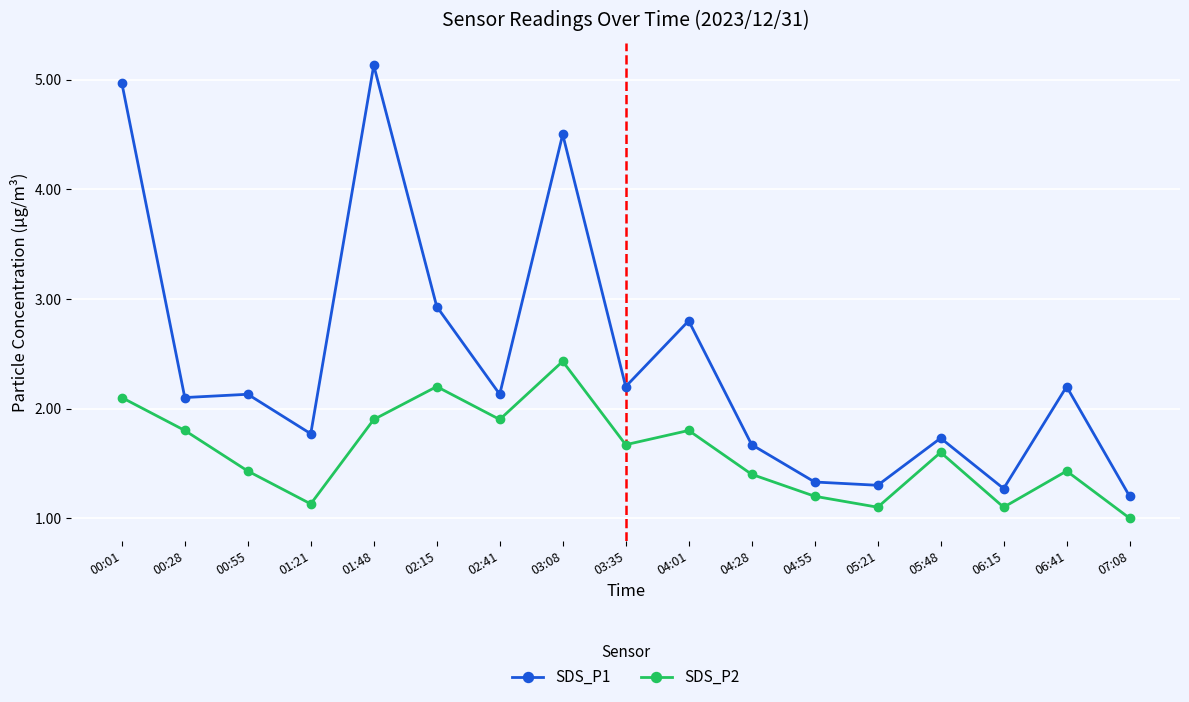

Reading left to right, list all the values displayed in this chart.

SDS_P1: 5.0	2.1	2.1	1.8	5.1	2.9	2.1	4.5	2.2	2.8	1.7	1.3	1.3	1.7	1.3	2.2	1.2
SDS_P2: 2.1	1.8	1.4	1.1	1.9	2.2	1.9	2.4	1.7	1.8	1.4	1.2	1.1	1.6	1.1	1.4	1.0